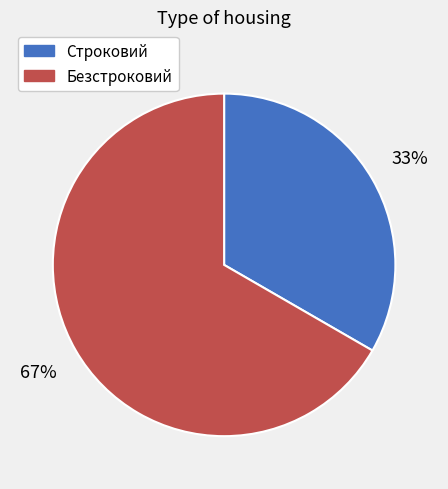

Does Безстроковий represent more than half of the total?

Yes